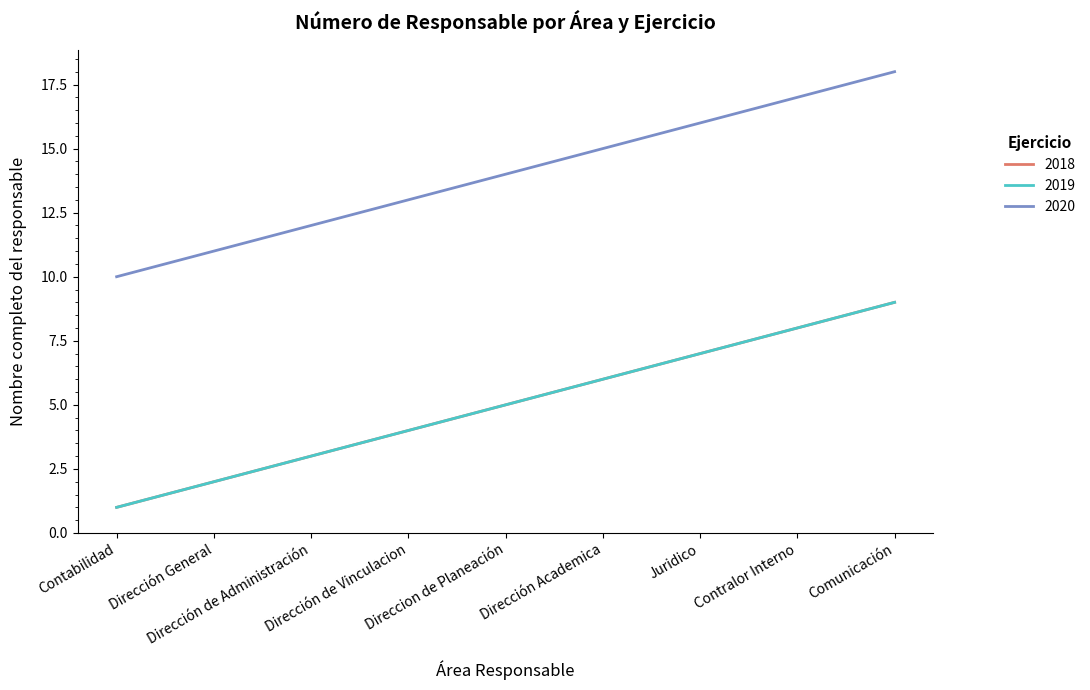

What is the minimum value for 2018?

1